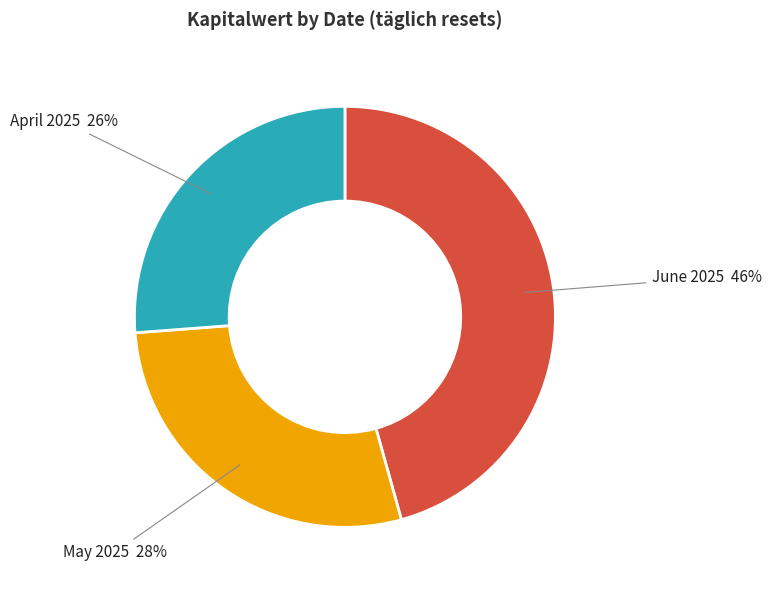

What is the largest slice in the pie chart?

June 2025 46%